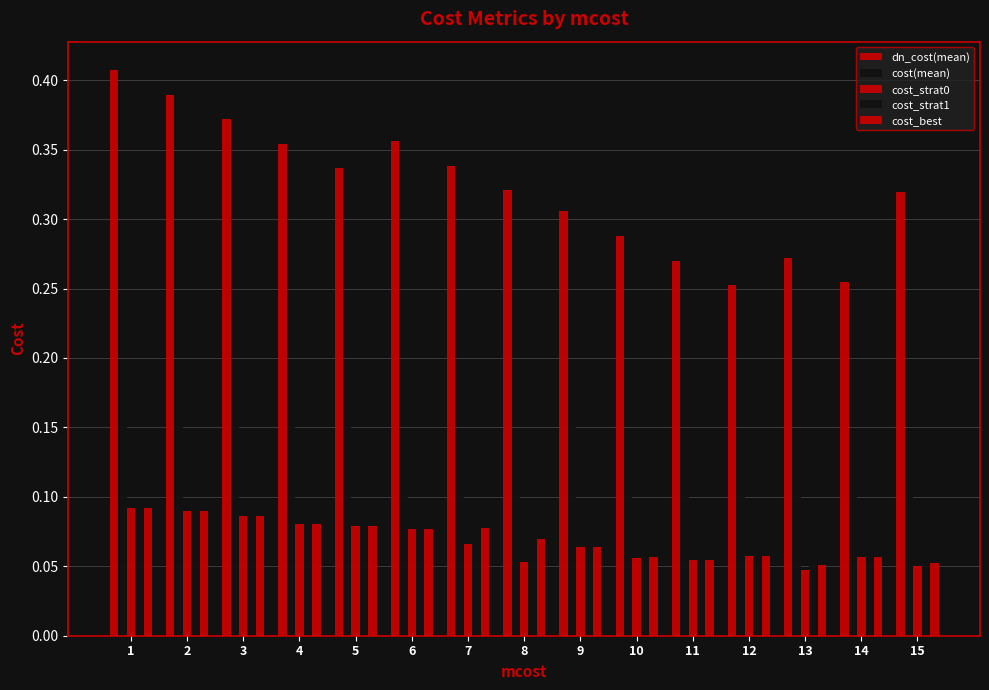

Rank the series by their maximum value, from lowest to highest.

cost_strat0, cost_strat1, cost_best, cost(mean), dn_cost(mean)